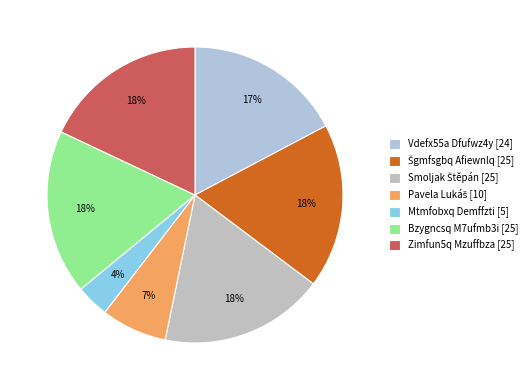

What is the change in value from Mtmfobxq Demffzti to Bzygncsq M7ufmb3i?

+20